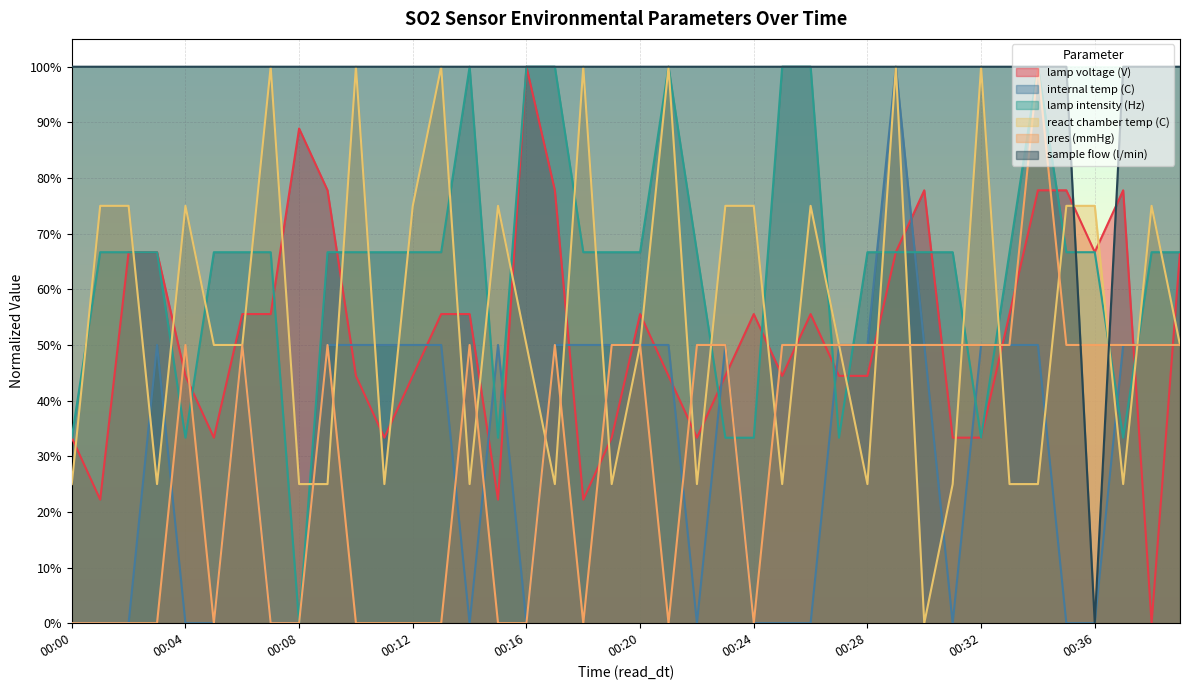

The react chamber temp (C) series shows 0.5 at 00:35. True or false?

False